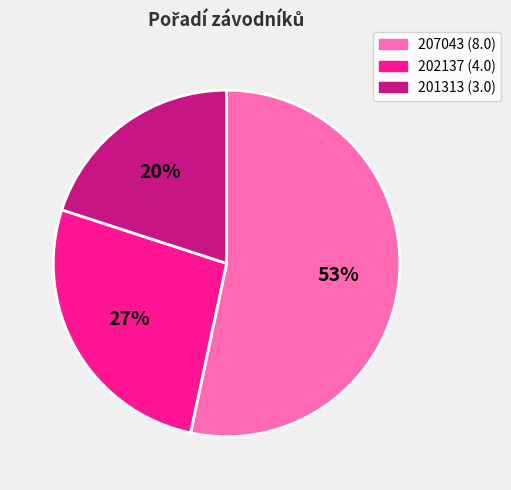

Which has a higher value, 202137 or 201313?

202137